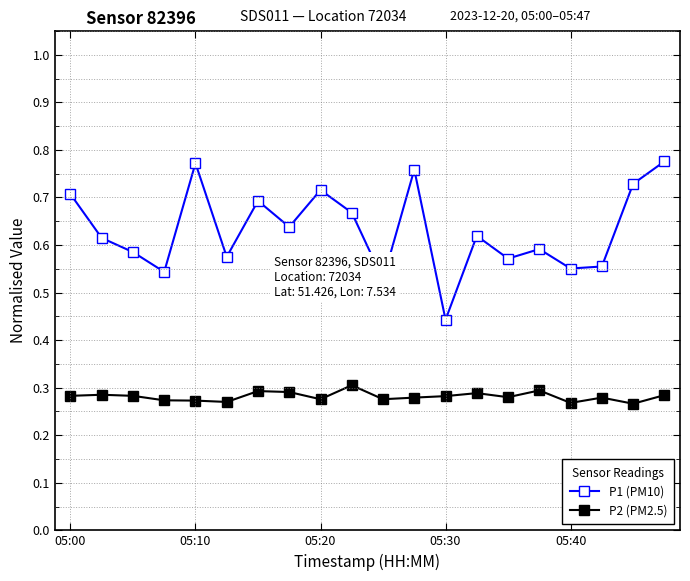

Which series has the largest total across all categories?

P1 (PM10)